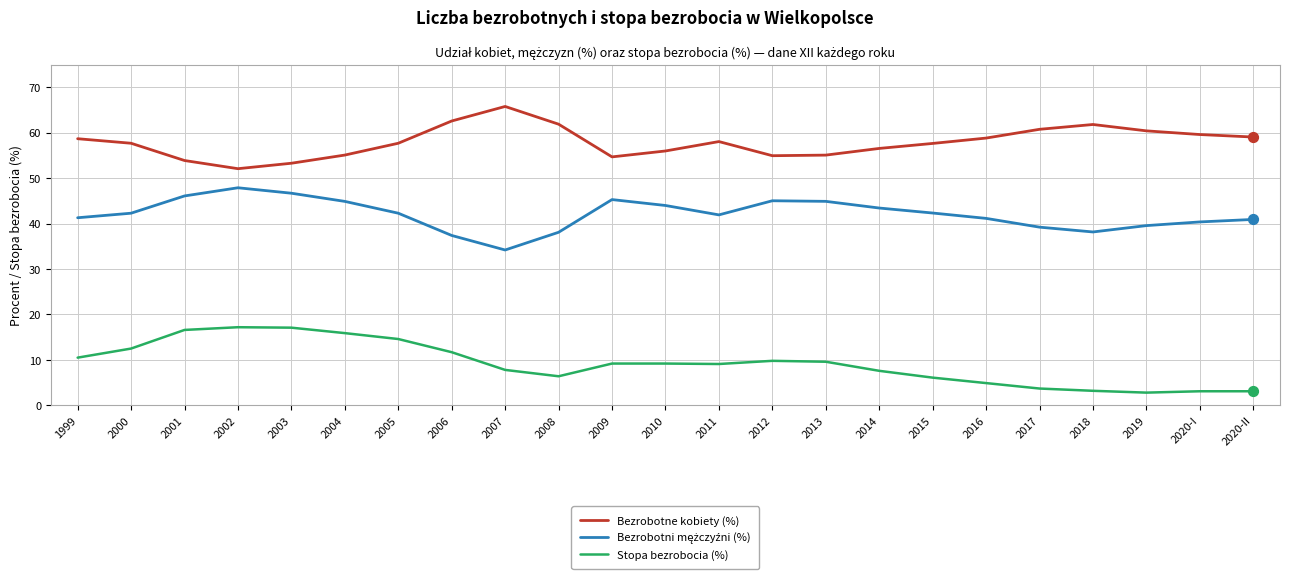

What is the difference between the Stopa bezrobocia (%) values at 2007 and 2006?

3.9